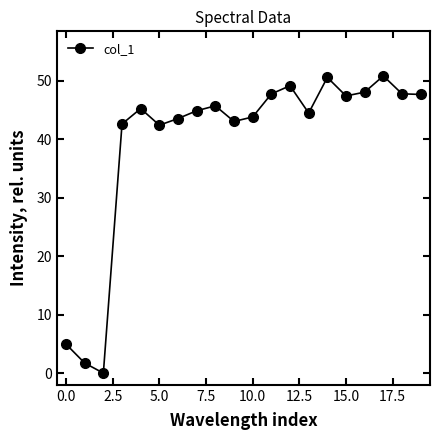

What is the greatest value displayed?

50.8